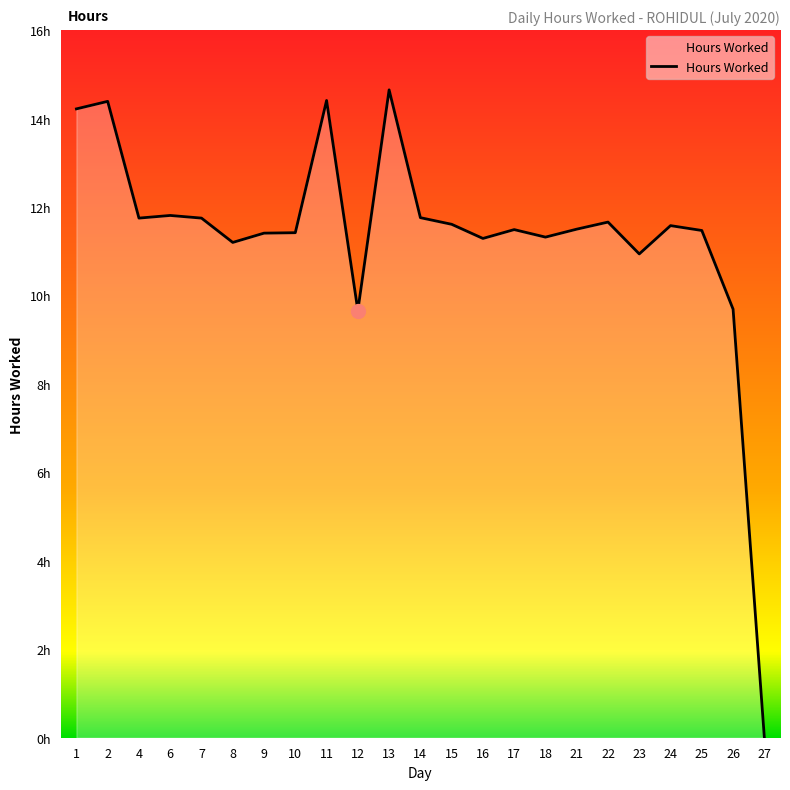

What is the difference between the second highest and second lowest values?

4.8